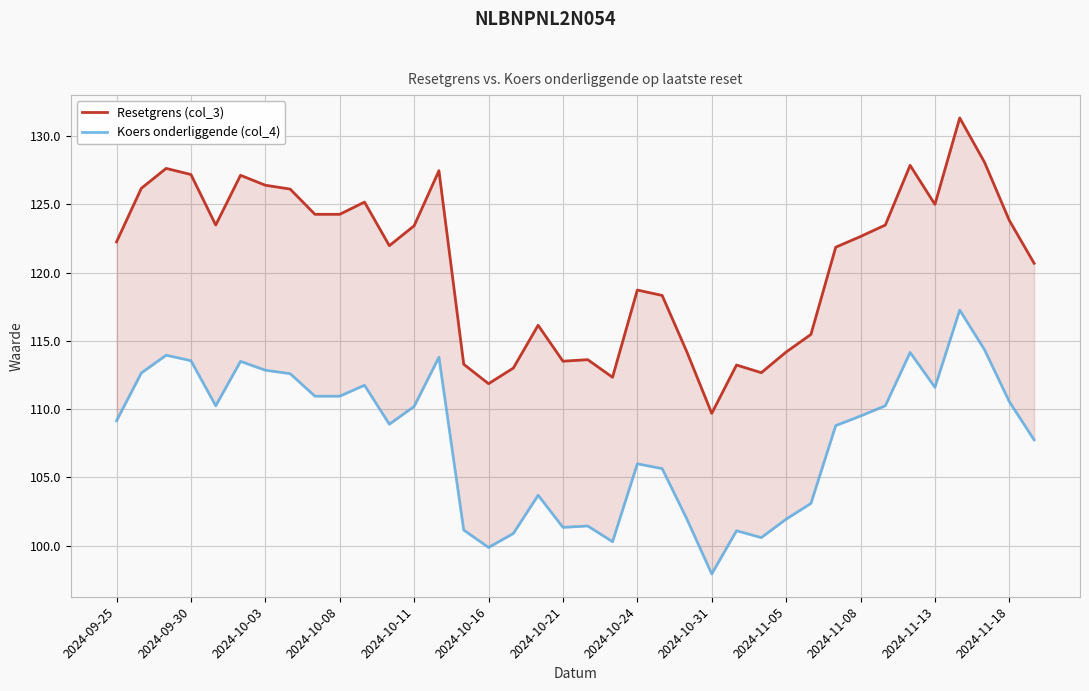

What position from the left is 28?

29